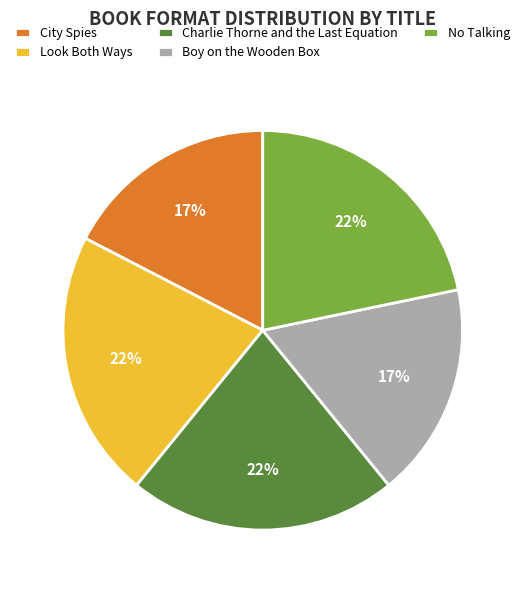

How many slices are in this pie chart?

5